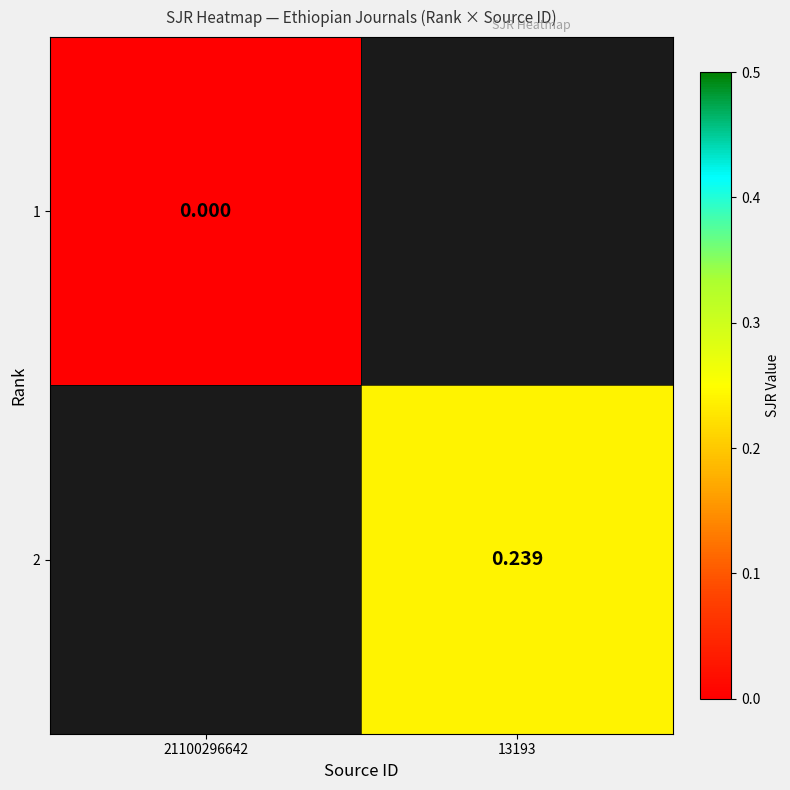

How many data points in 2 are above 0?

1